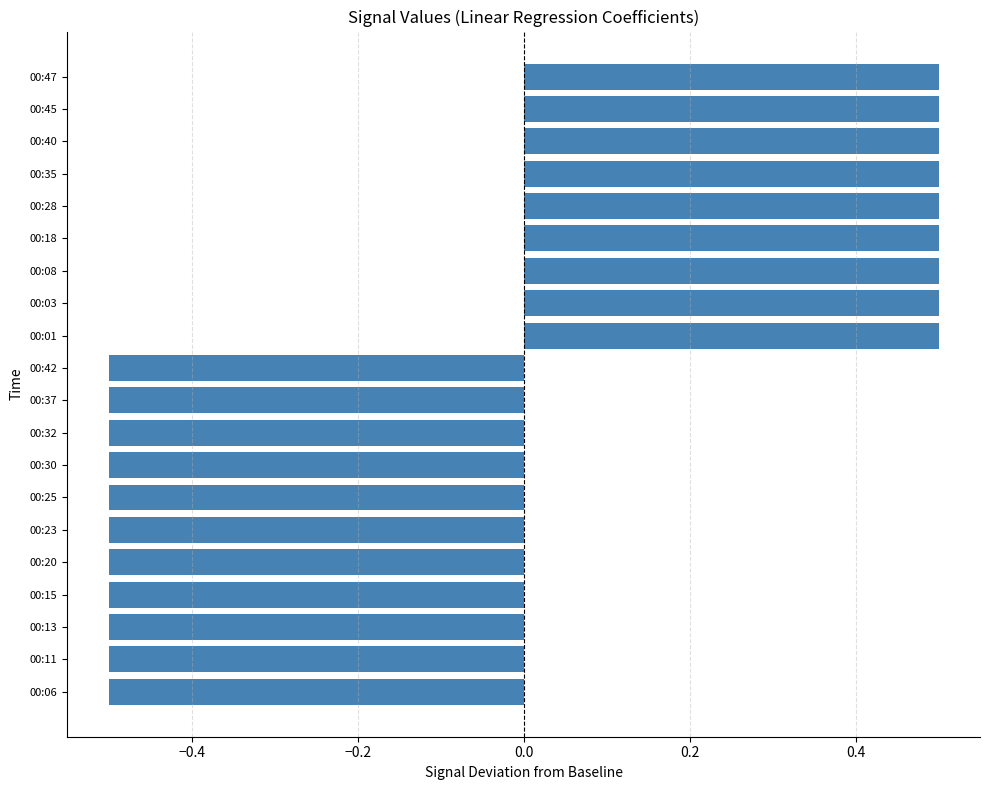

What is the difference between the values at 00:42 and 00:35?

1.0